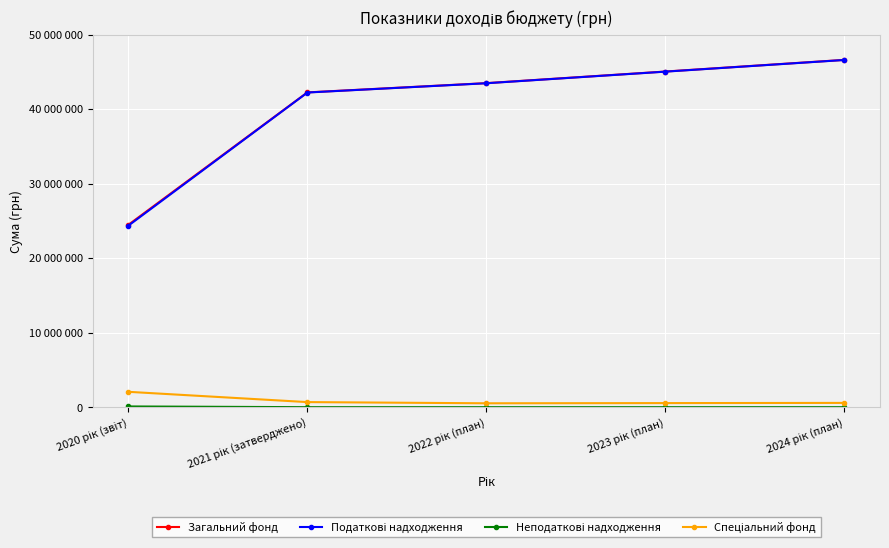

At 2020 рік (звіт), list the series in order from largest to smallest.

Загальний фонд, Податкові надходження, Спеціальний фонд, Неподаткові надходження